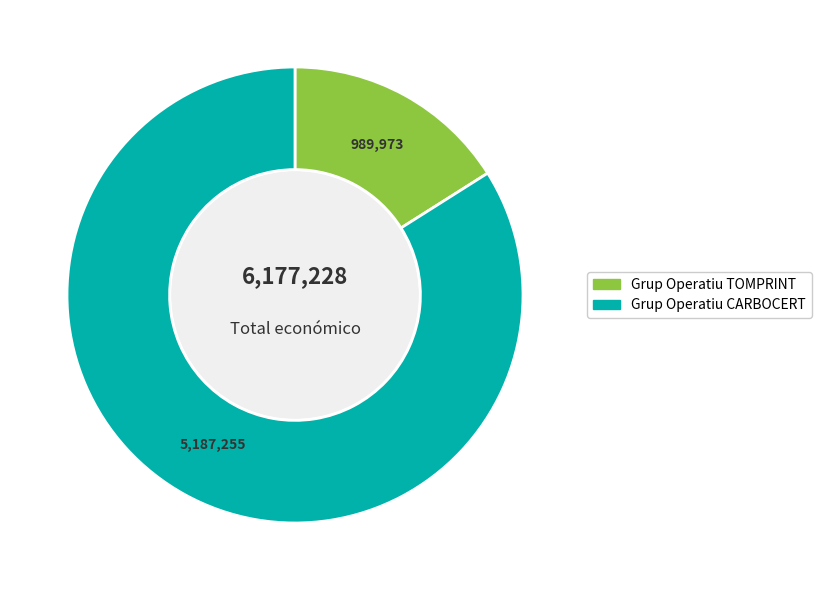

How many slices are in this pie chart?

2